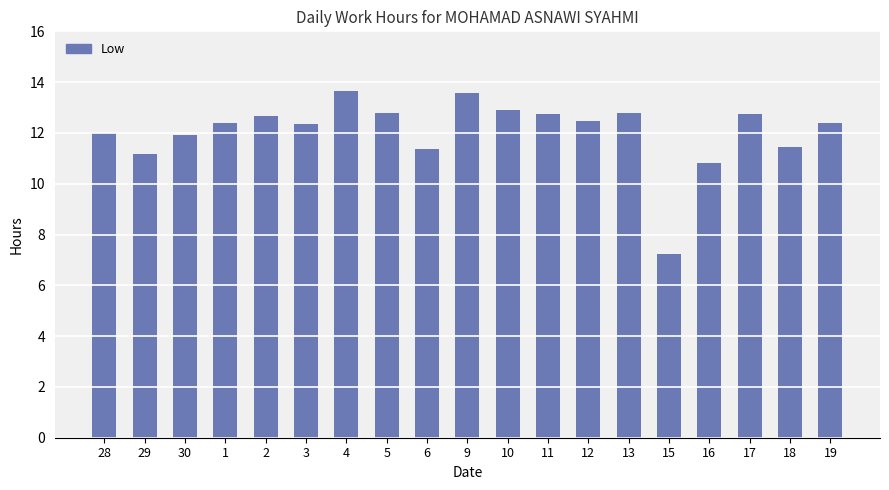

Is it true that the value at 1 is 12.4?

True